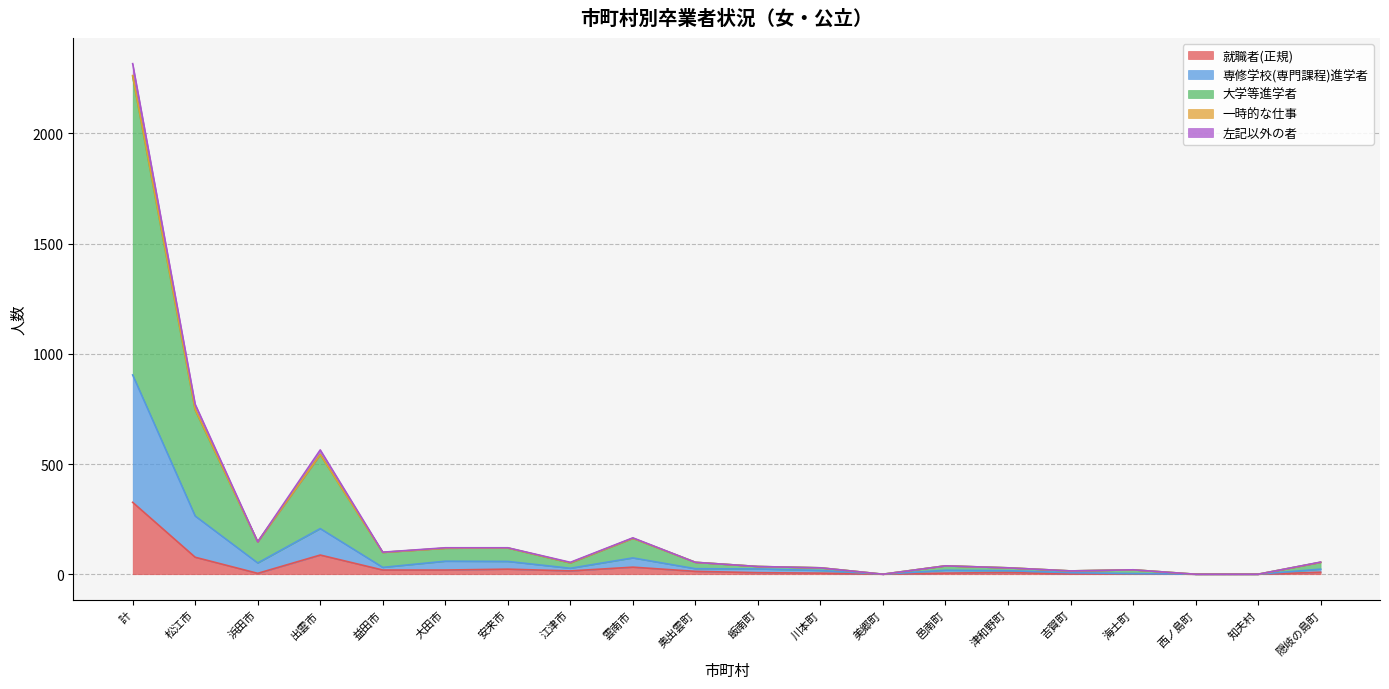

The value of 大学等進学者 at 邑南町 is 13. True or false?

False